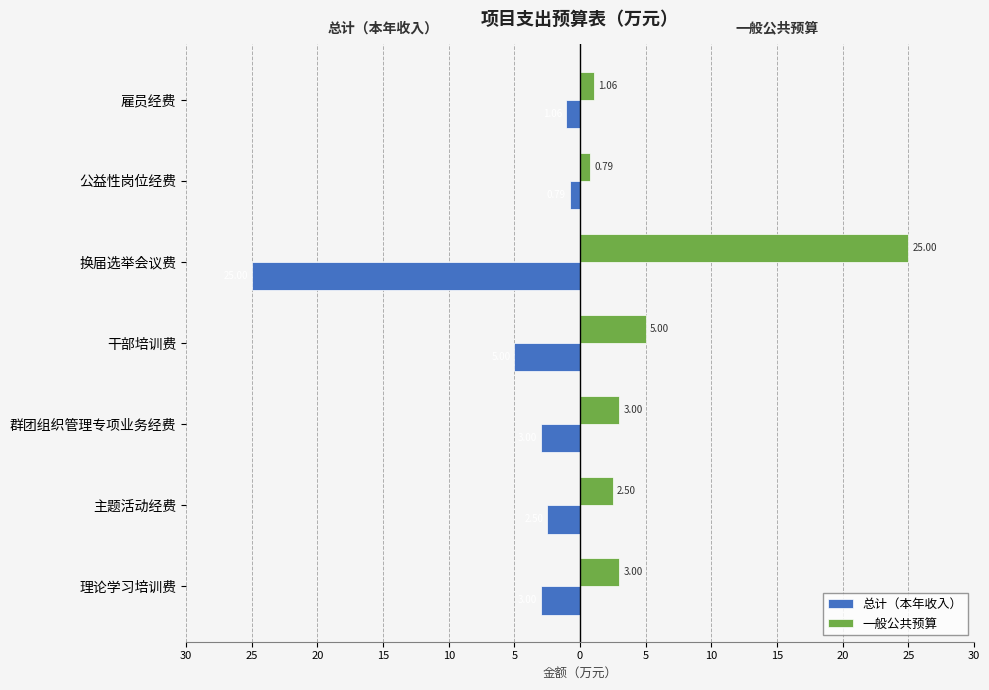

What is the value of the 总计（本年收入） bar at the 6th from the left?

-0.8